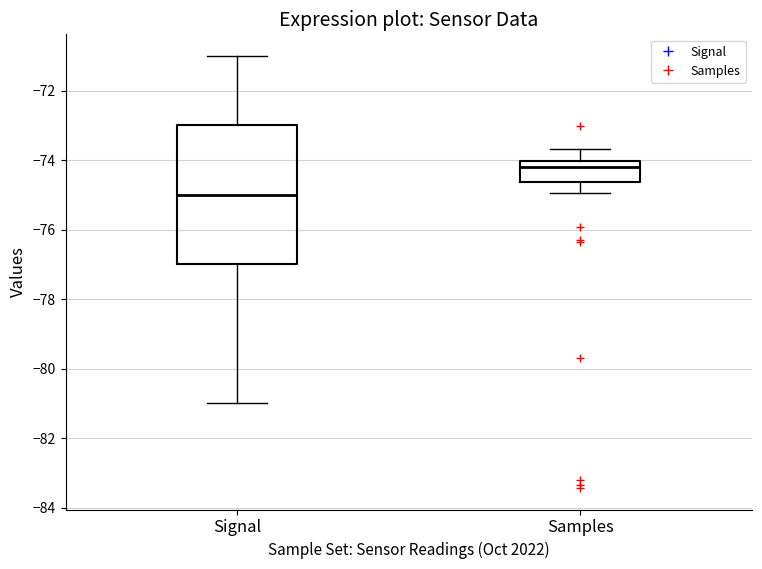

Which box's median line is the highest?

Samples